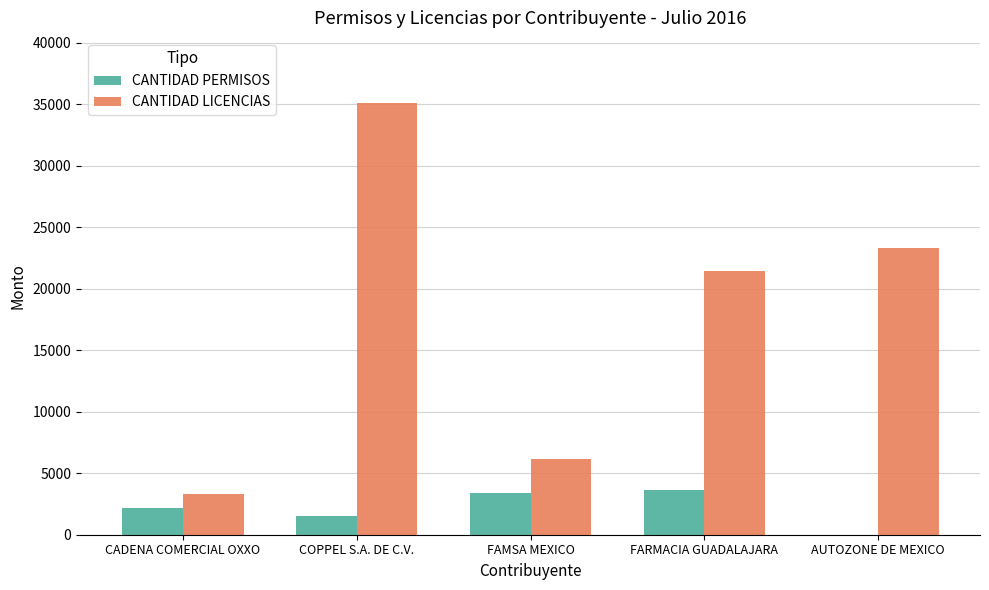

What is the total value across all series at FARMACIA GUADALAJARA?

25096